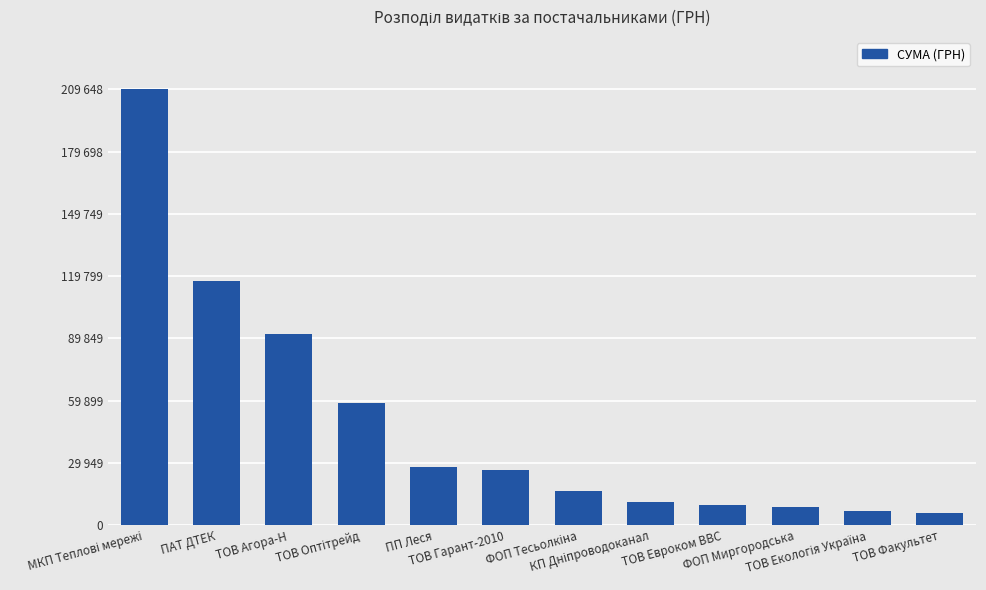

What is the label of the 12th bar from the right?

МКП Теплові мережі